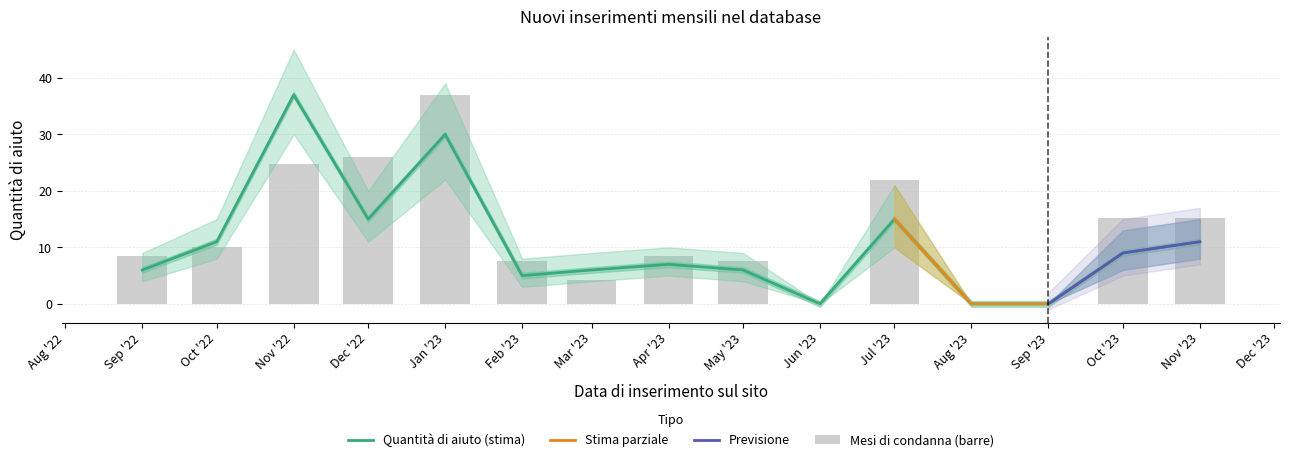

What is the difference between the maximum and minimum values in the Quantità di aiuto series?

37.0